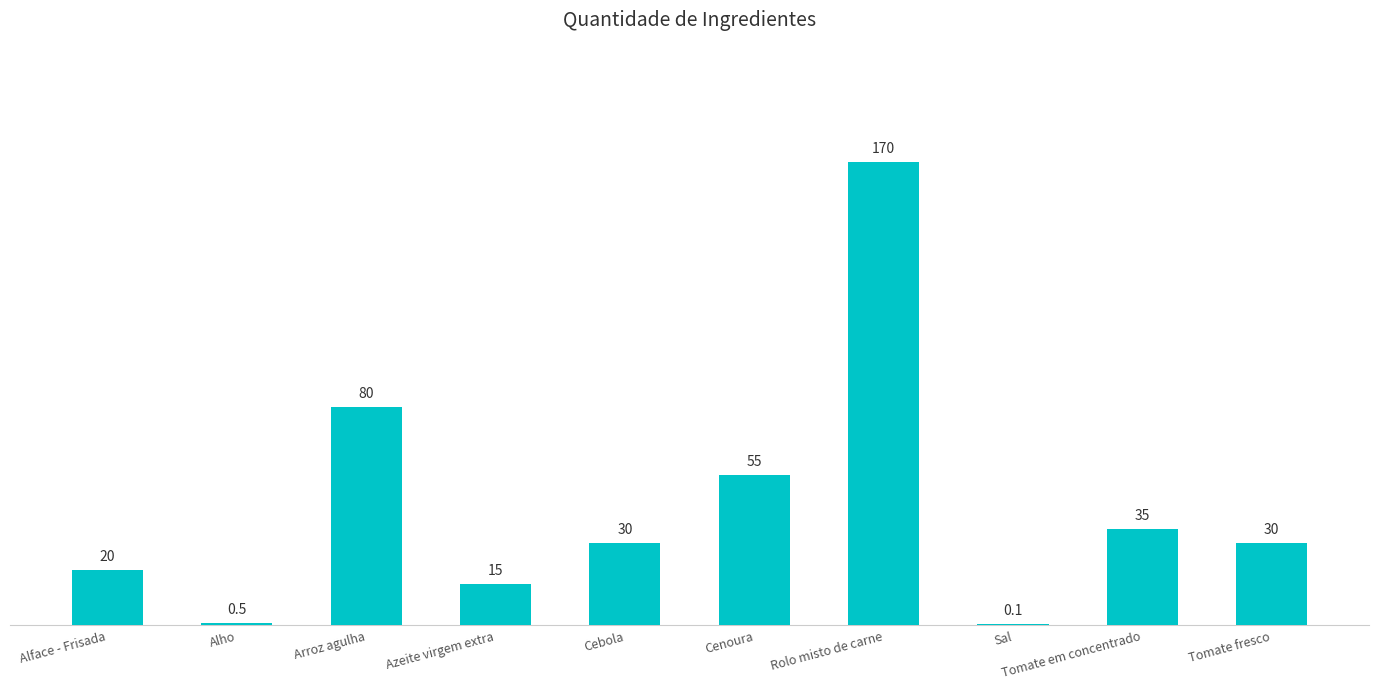

Which category has the highest value across all series?

Rolo misto de carne